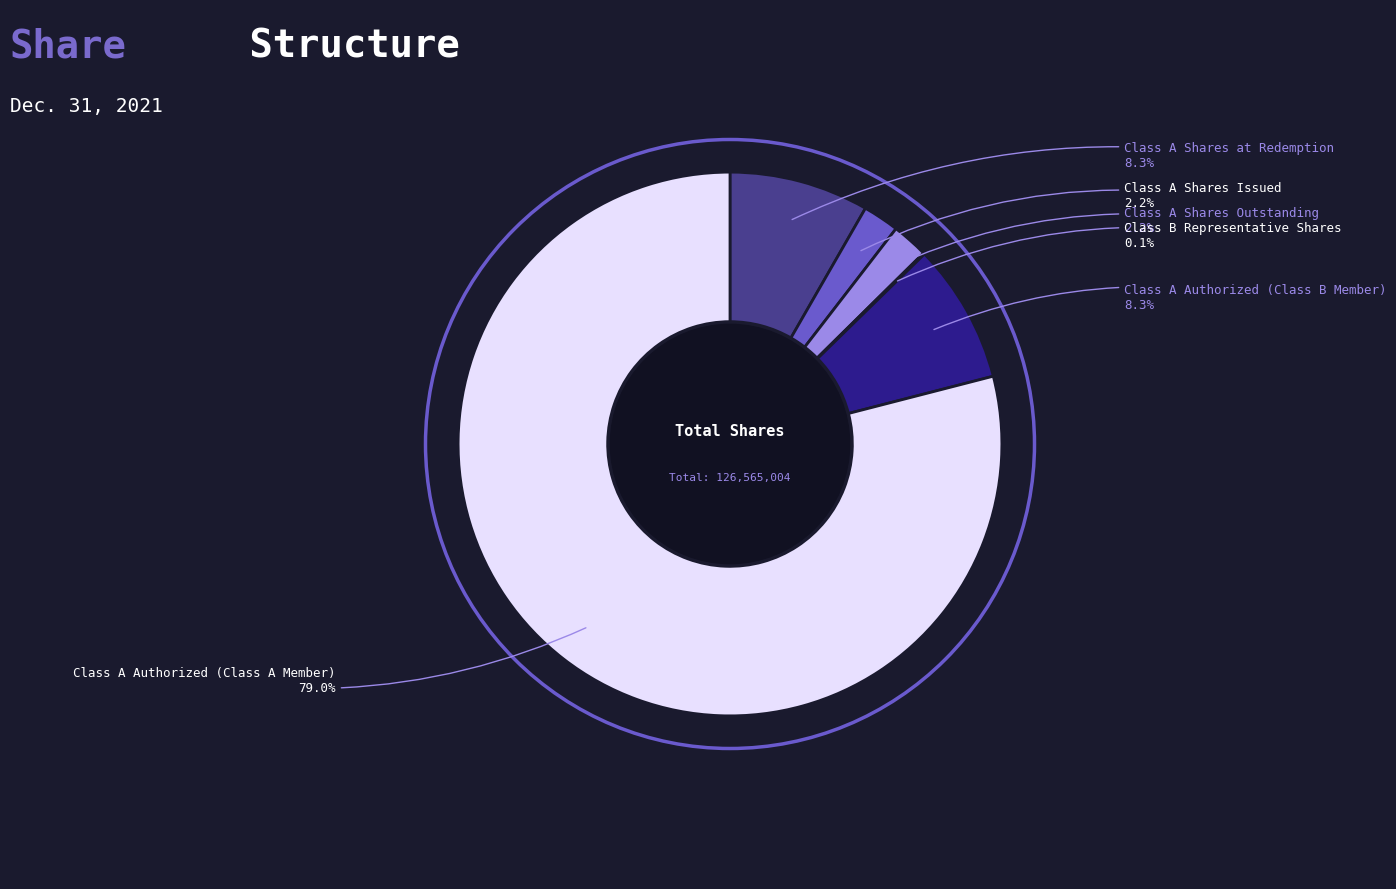

Is there any slice that represents more than half of the pie?

Yes